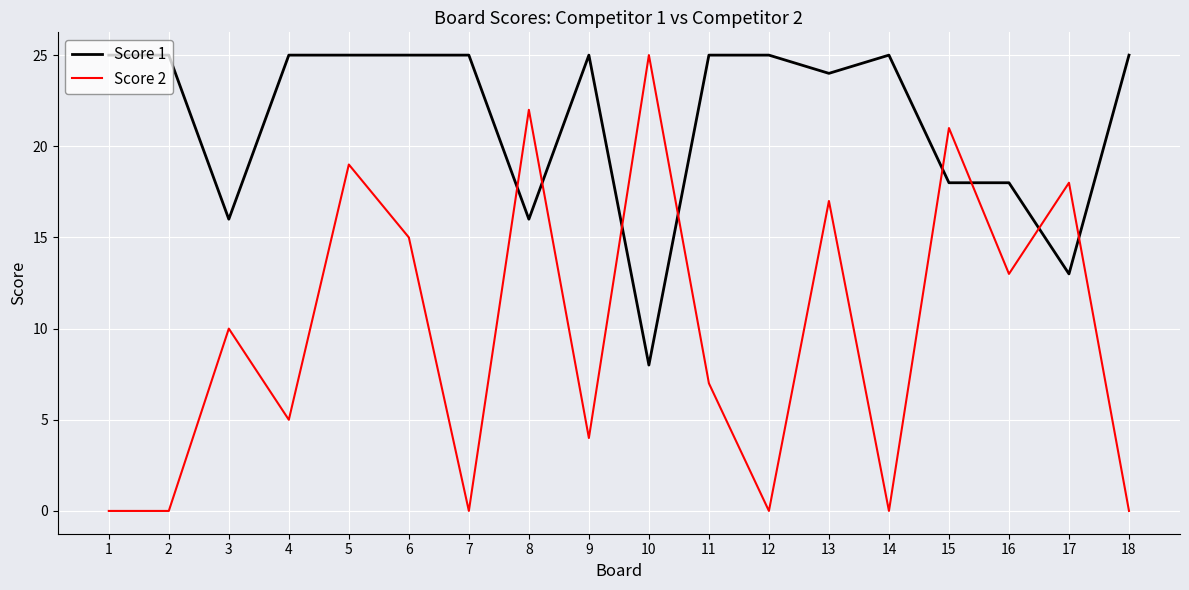

What is the total value across all series at 14?

25